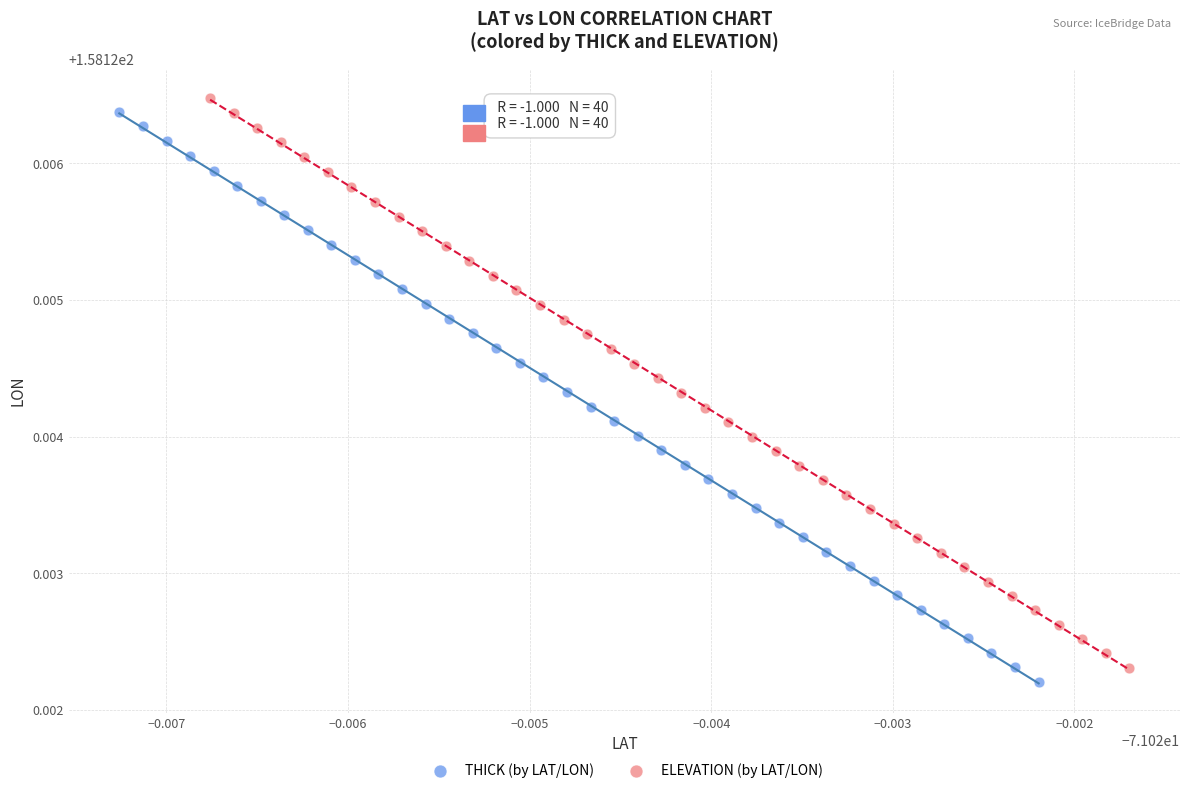

What are all the series names shown in the legend?

THICK (by LAT/LON), ELEVATION (by LAT/LON)